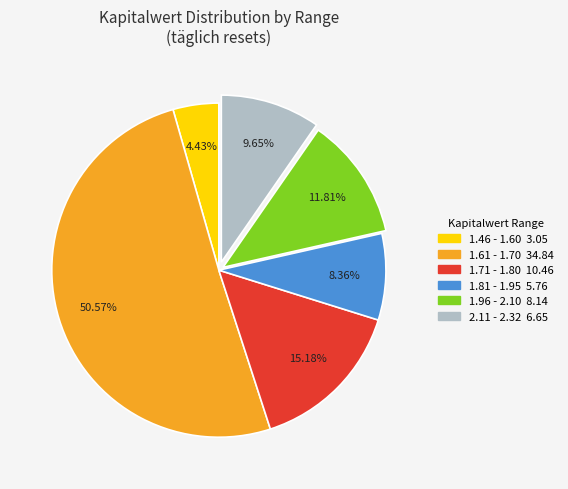

Is there a majority slice in this chart?

Yes